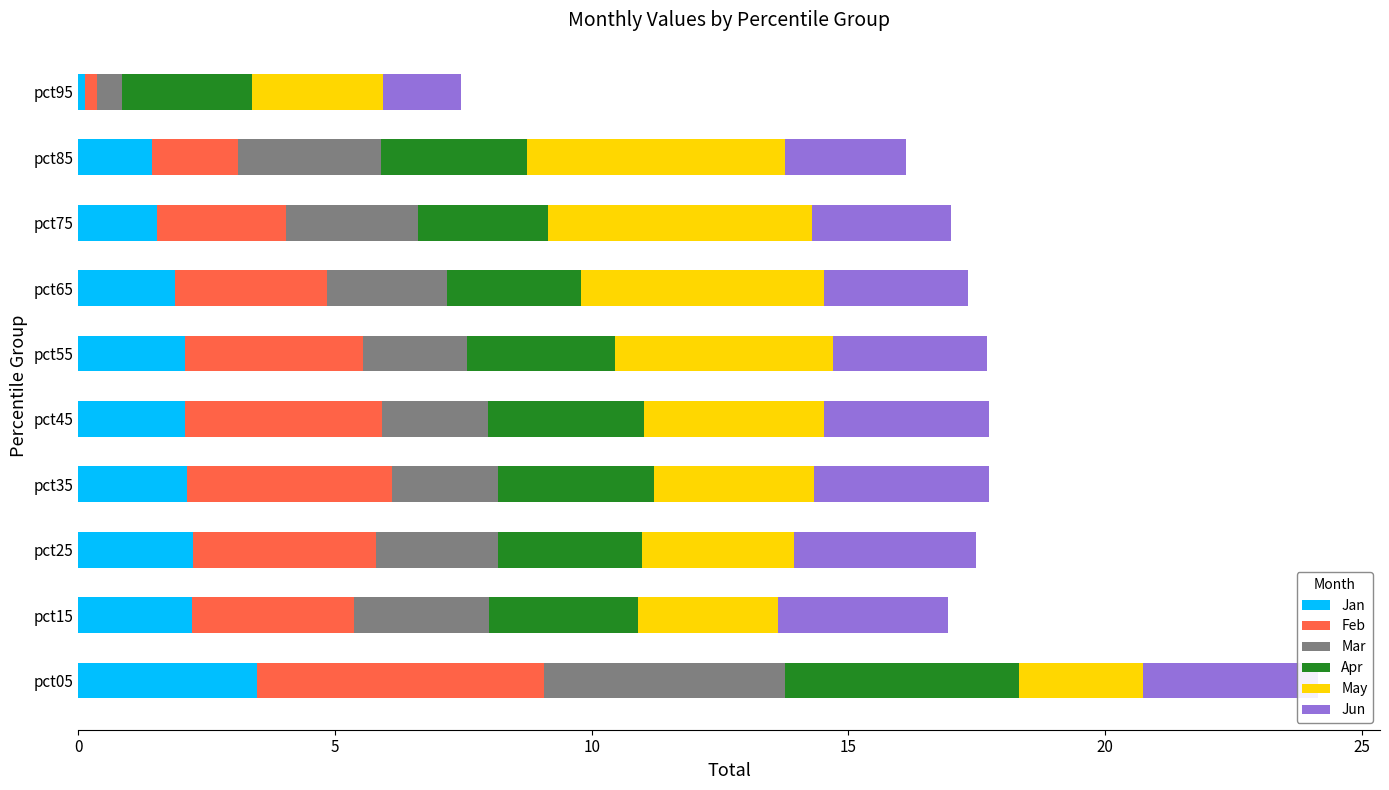

What is the total value across all series at pct45?

17.7